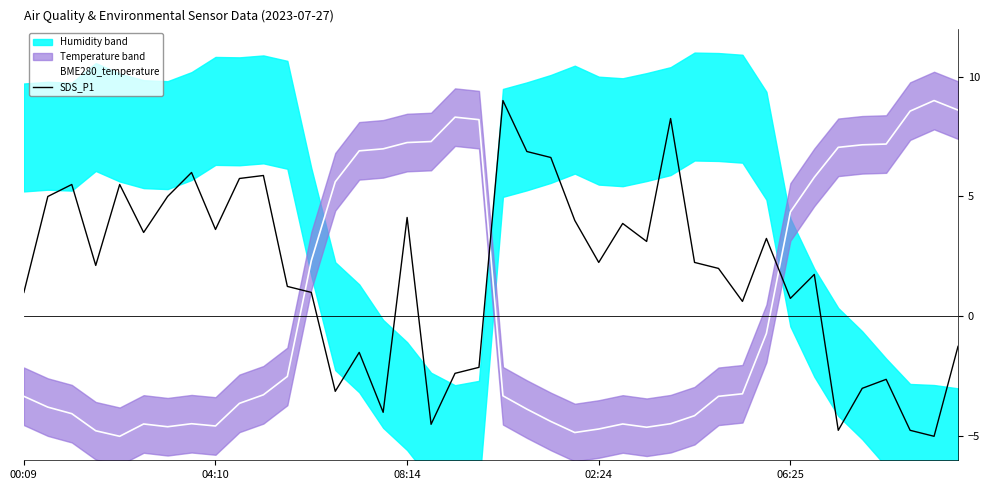

Is this an area chart (filled region under the line)?

No